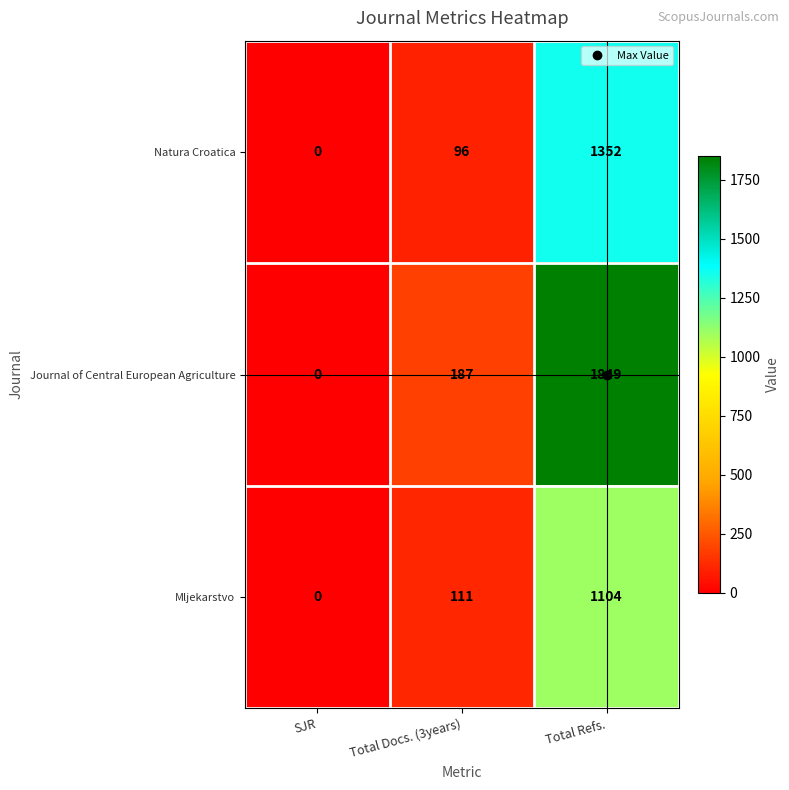

Between Total Docs. (3years) and Total Refs., which series saw the biggest shift?

Journal of Central European Agriculture